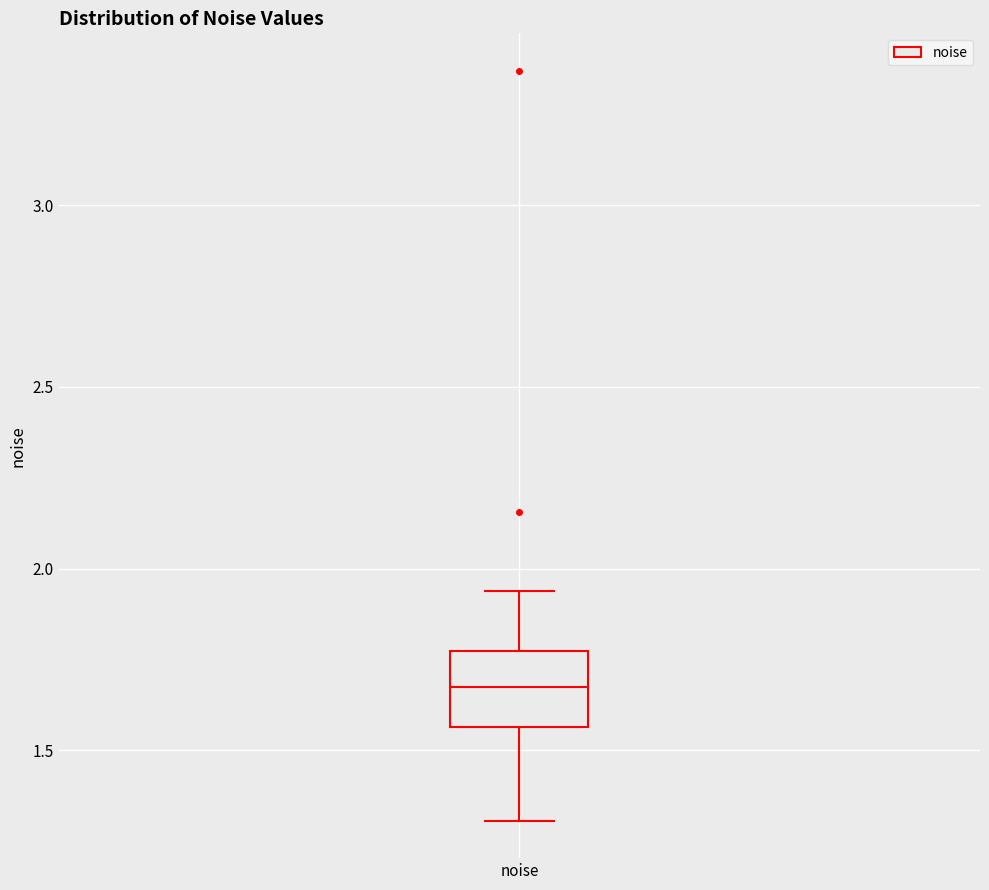

Read this box plot against the y-axis: the position of the median line, the range covered by the box, and the ends of both whiskers. The values are not printed on the chart, so give them approximately, as read against the axis.

median 1.65, box 1.55 to 1.75, whiskers 1.30 to 1.95